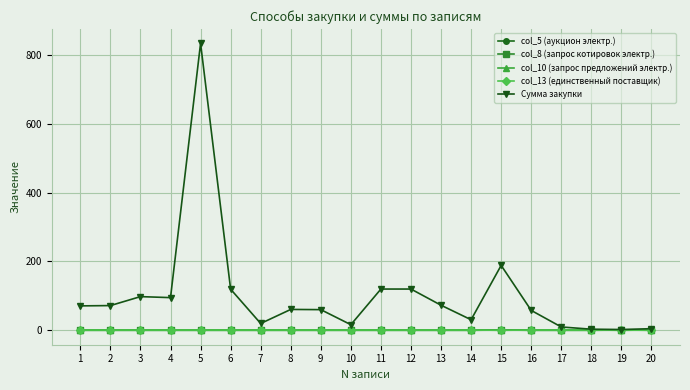

How many times do col_10 (запрос предложений электр.) and col_13 (единственный поставщик) cross each other?

4